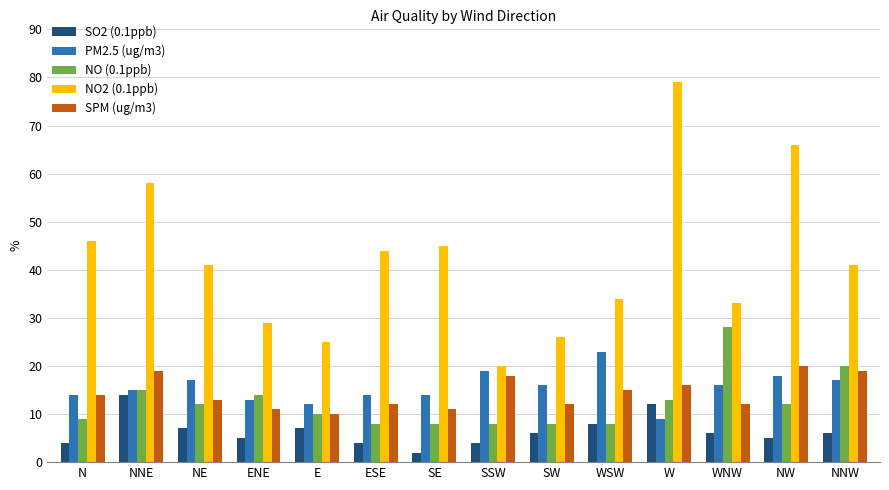

At how many categories does at least one series exceed 76?

1